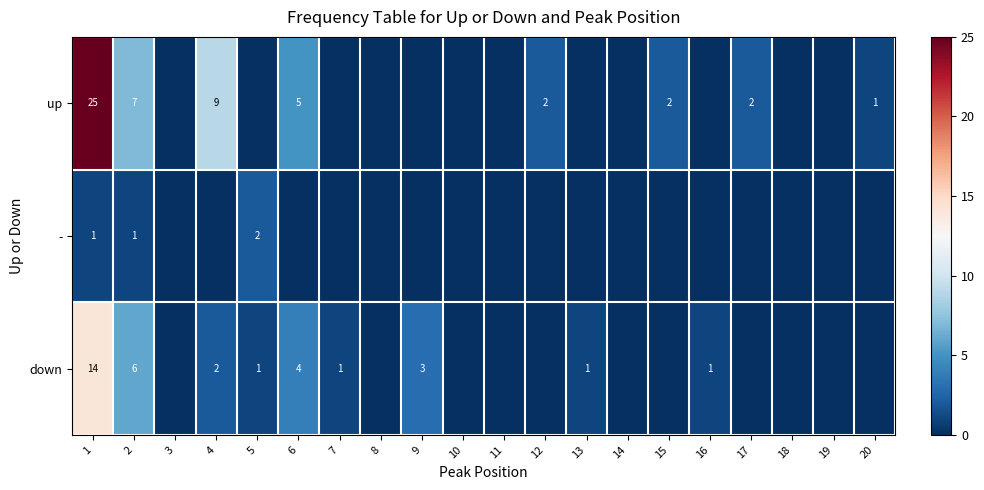

The value of up at 17 is 2. True or false?

True